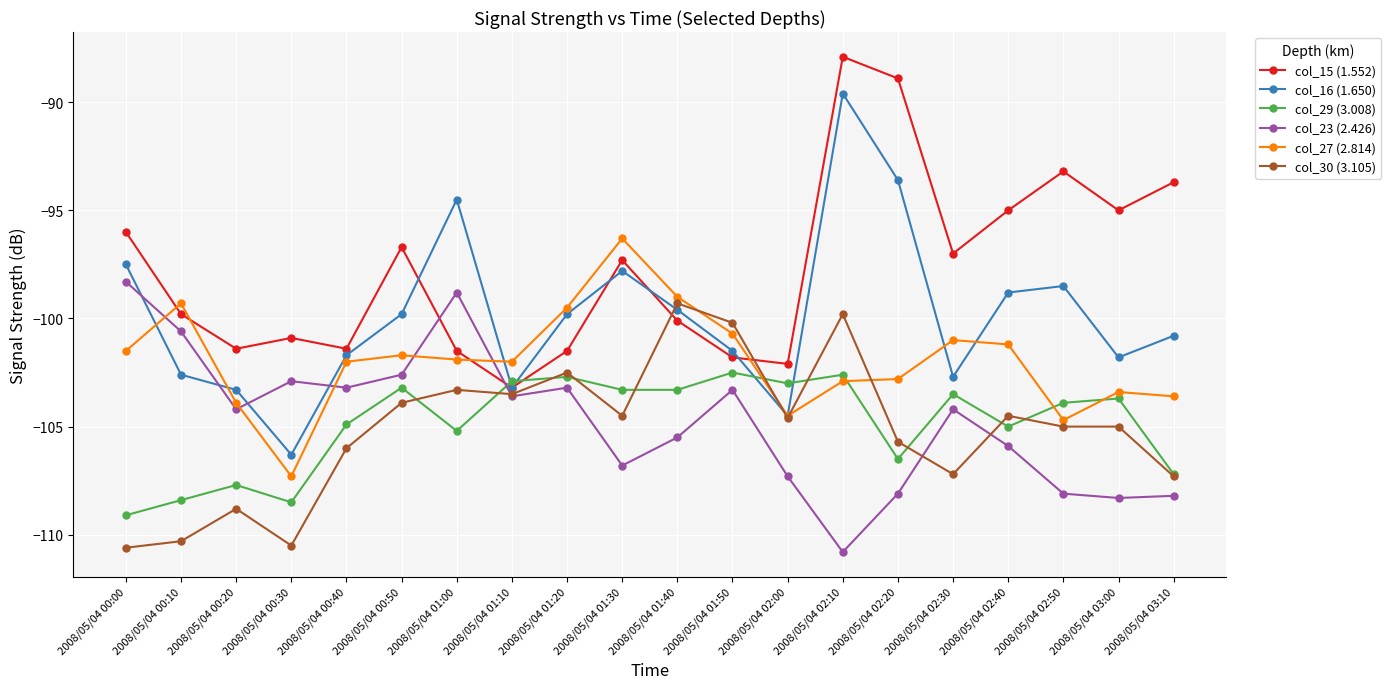

The col_16 (1.650) series shows -46.1 at 2008/05/04 03:00. True or false?

False